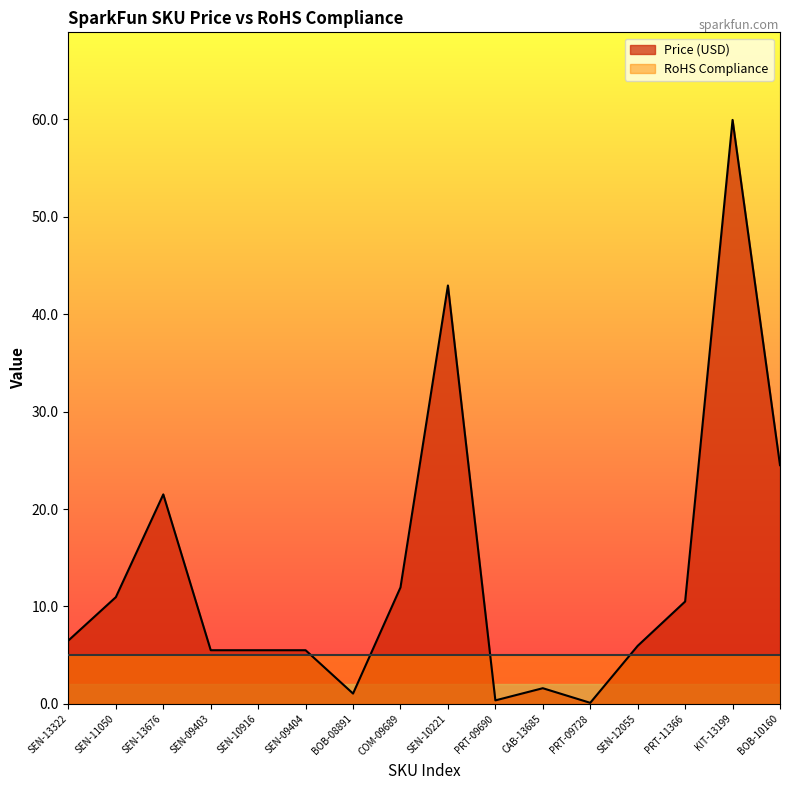

True or false: the data has more than 1 interior local peaks.

True